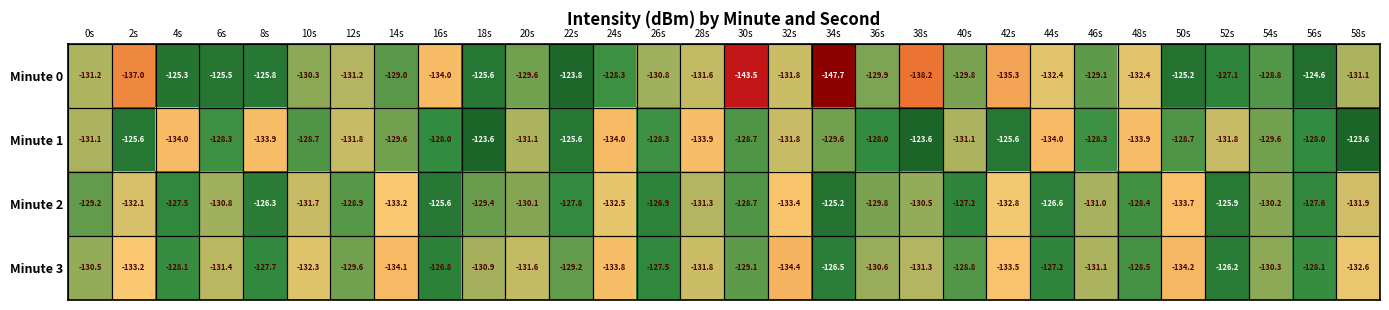

At which label is Minute 0 closest to -135?

42s